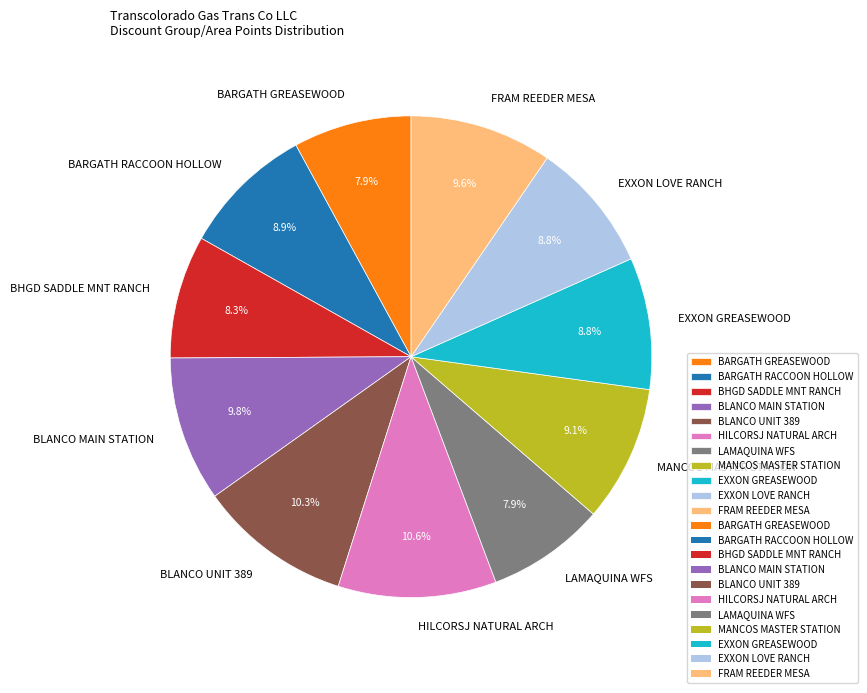

Combined, do FRAM REEDER MESA and HILCORSJ NATURAL ARCH account for over 50%?

No